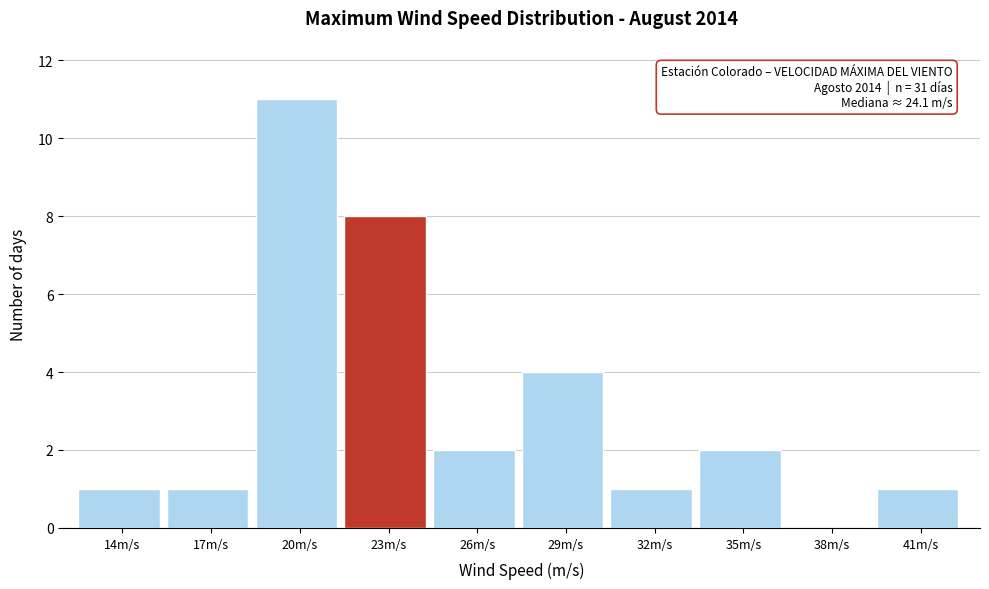

Reading left to right, extract all data points from this chart.

14m/s=1	17m/s=1	20m/s=11	23m/s=8	26m/s=2	29m/s=4	32m/s=1	35m/s=2	38m/s=0	41m/s=1